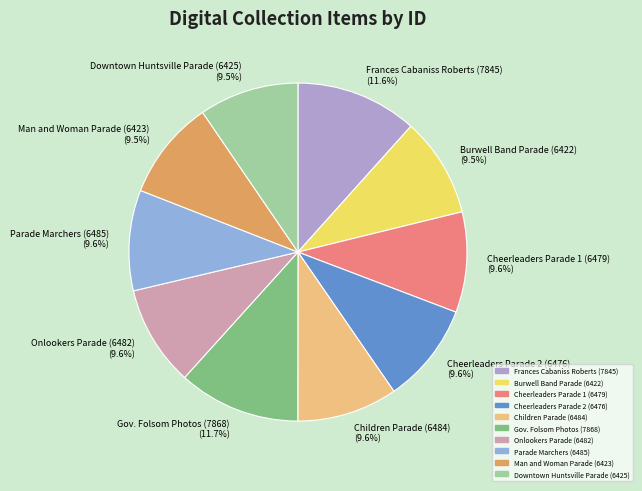

Do Burwell Band Parade (6422) (9.5%) and Cheerleaders Parade 1 (6479) (9.6%) together represent more than half of the pie?

No